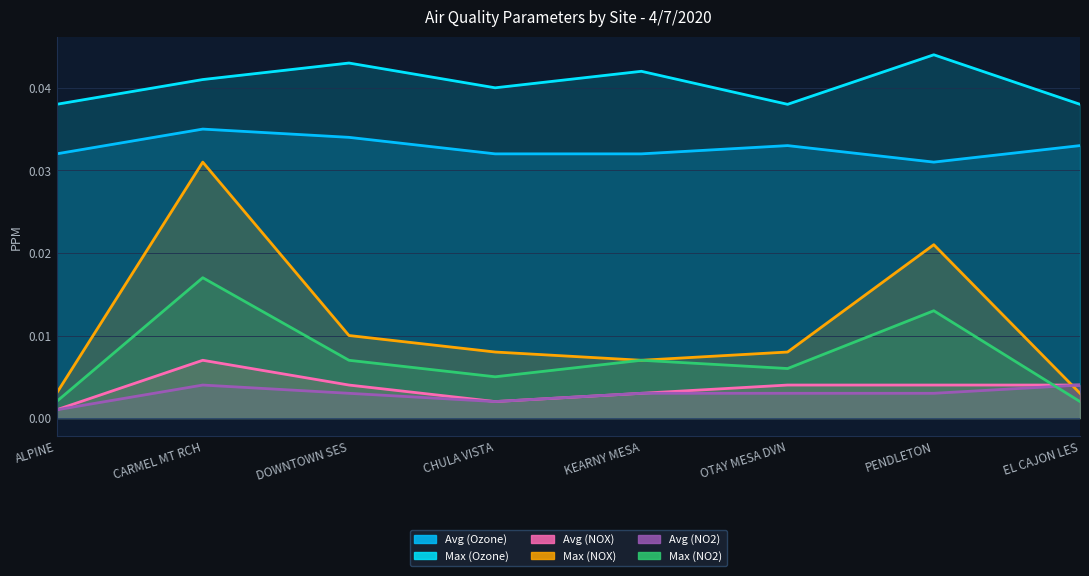

What is the total value across all series at ALPINE?

0.1